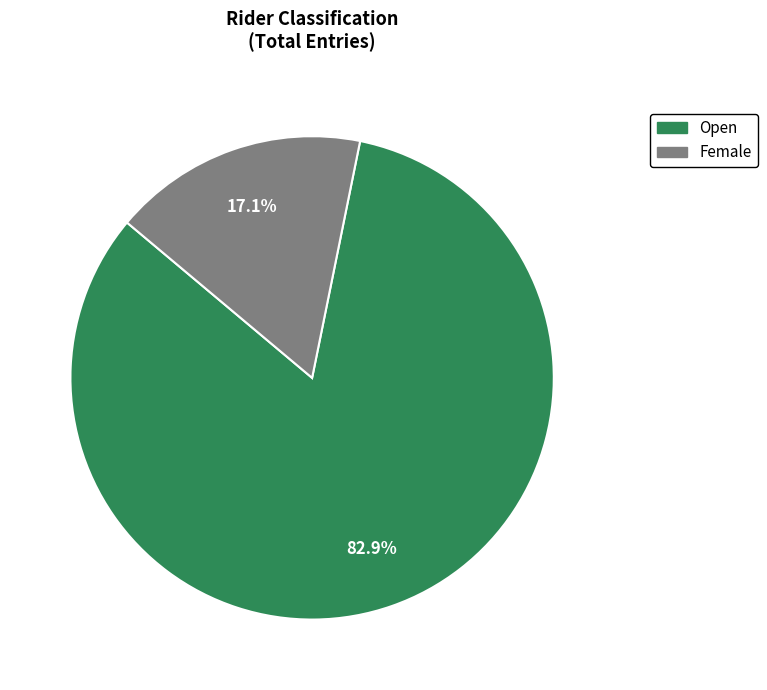

What is the ratio of the value at Female to the value at Open?

0.2